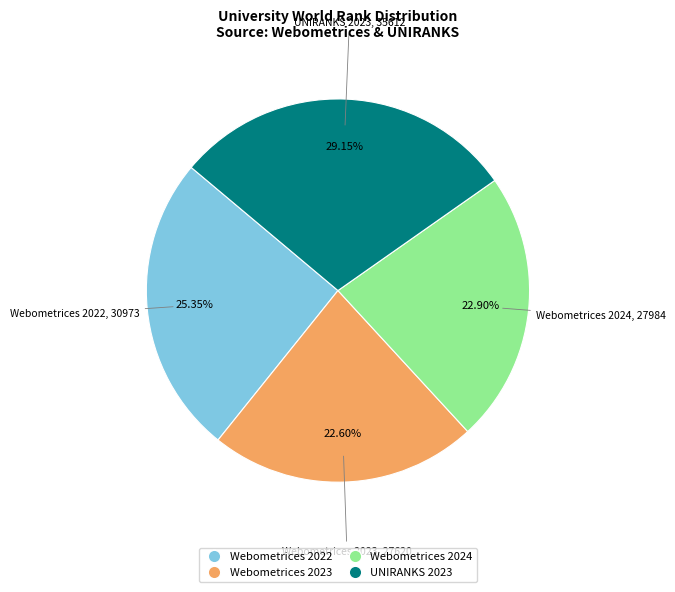

Between Webometrices 2024 and Webometrices 2022, which is larger?

Webometrices 2022